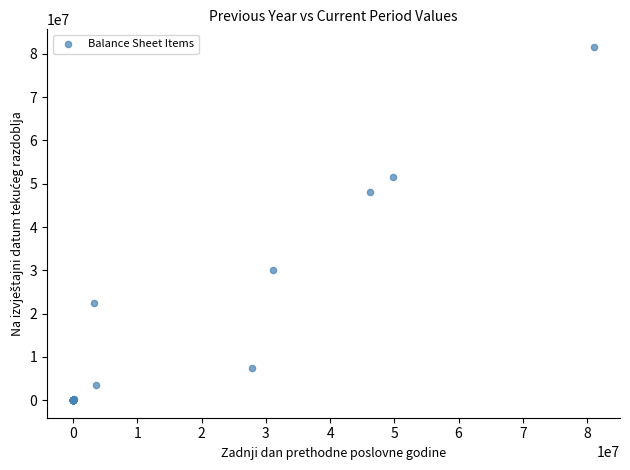

What Y value in the scatter plot is closest to 40804259?

47993403